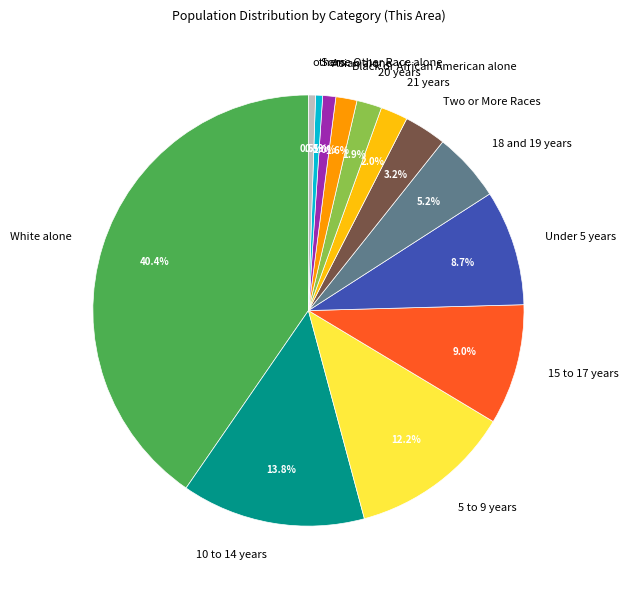

True or false: 18 and 19 years accounts for 13% of the total.

False